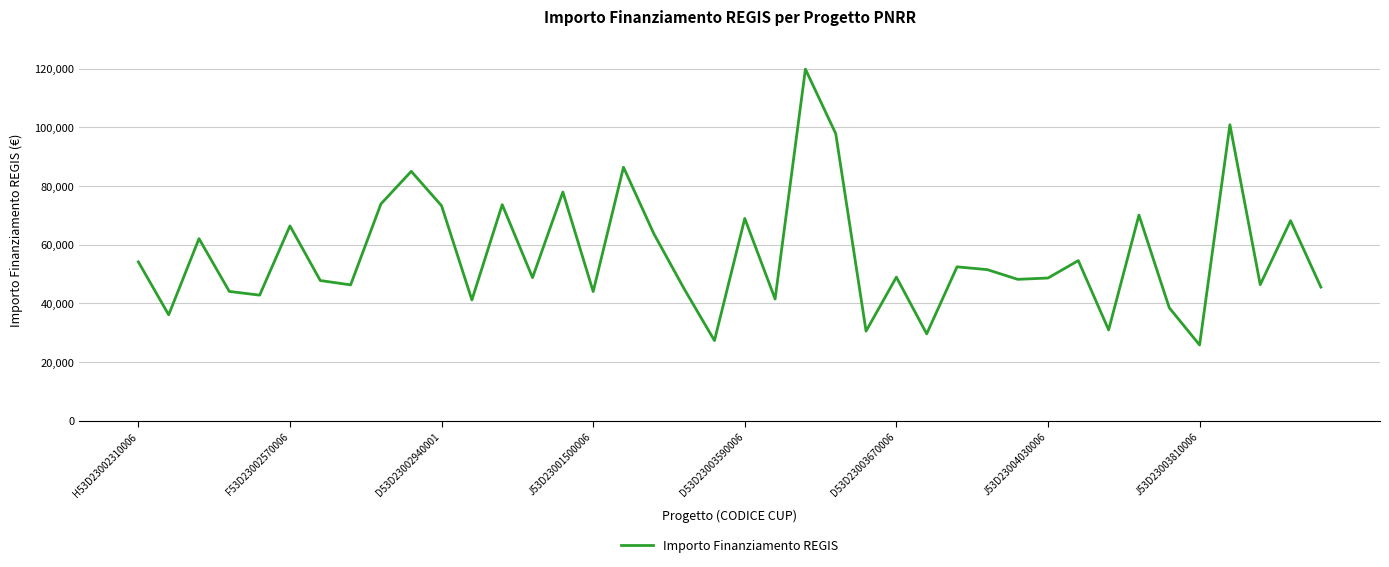

What is the difference between the second highest and minimum values?

75004.8